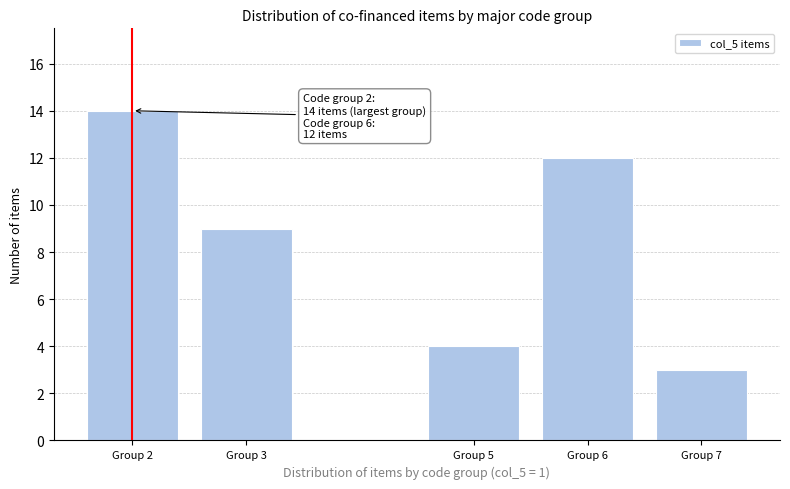

Reading left to right, extract all data points from this chart.

14	9	4	12	3